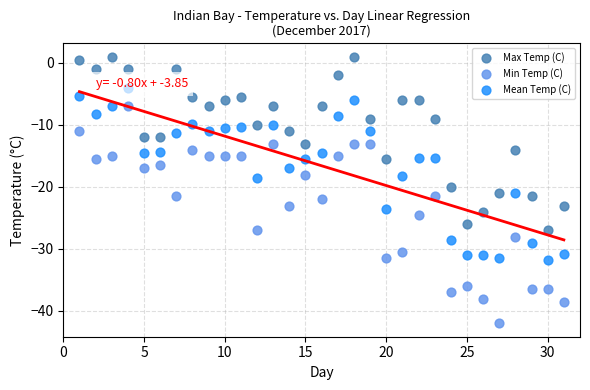

Across all data points, what is the range of X values (max minus min)?

30.0